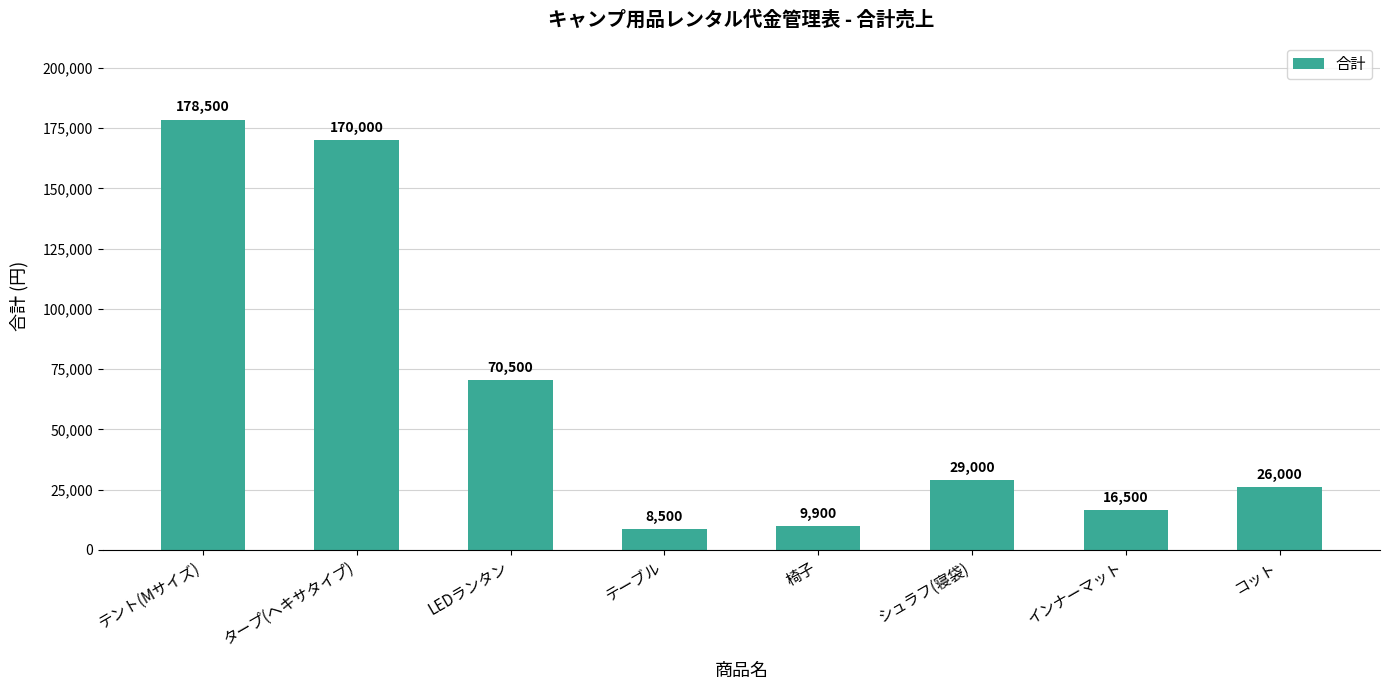

What is the sum of all values?

508900